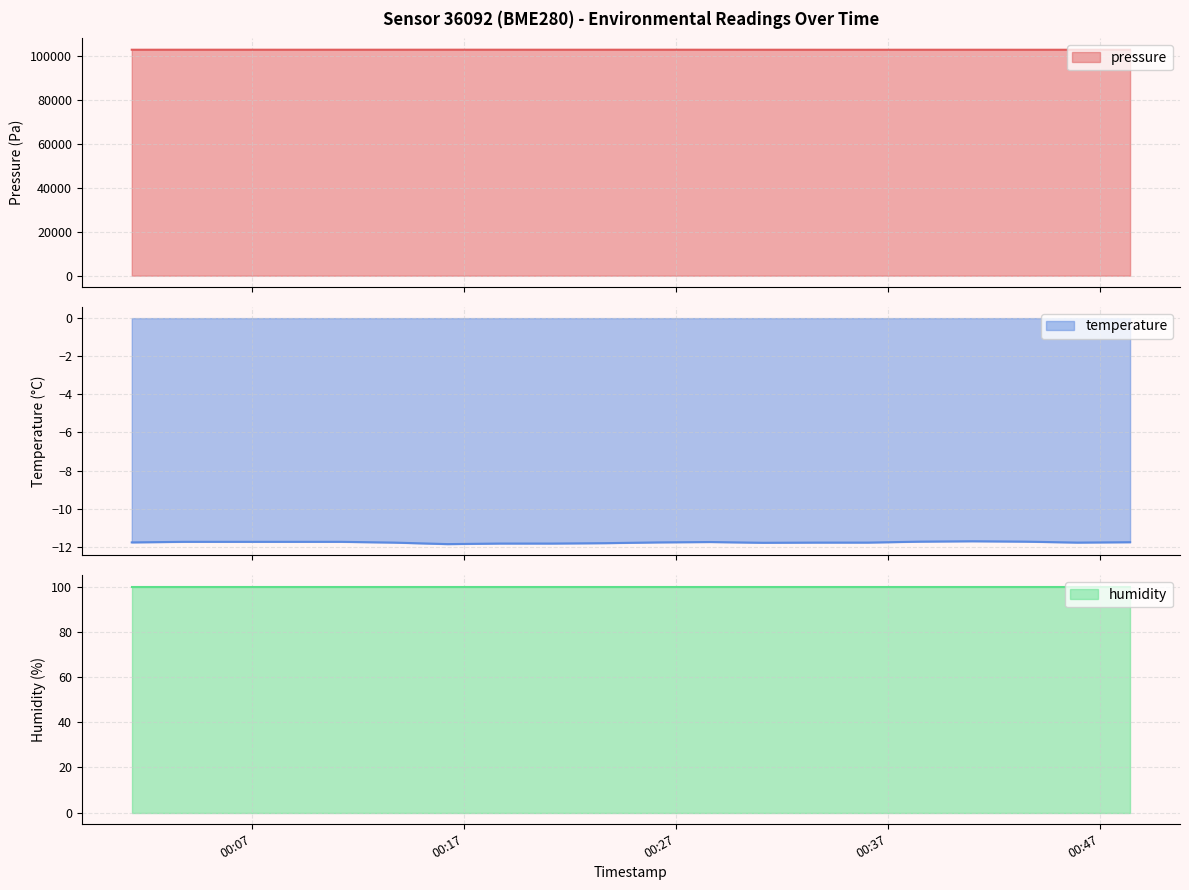

How many interior local valleys does the temperature series have?

3